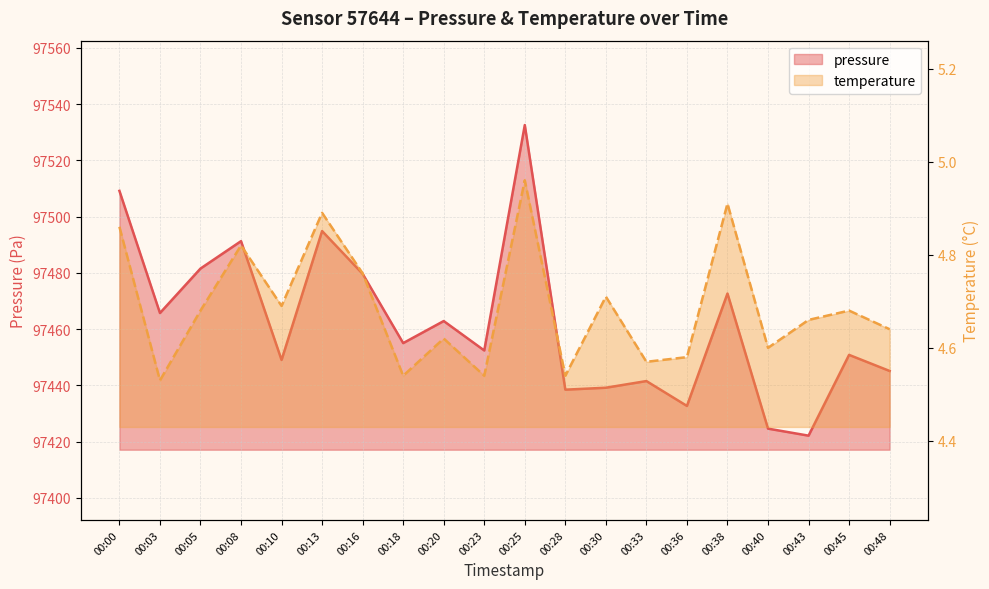

At which category is the sum across all series the highest?

00:25